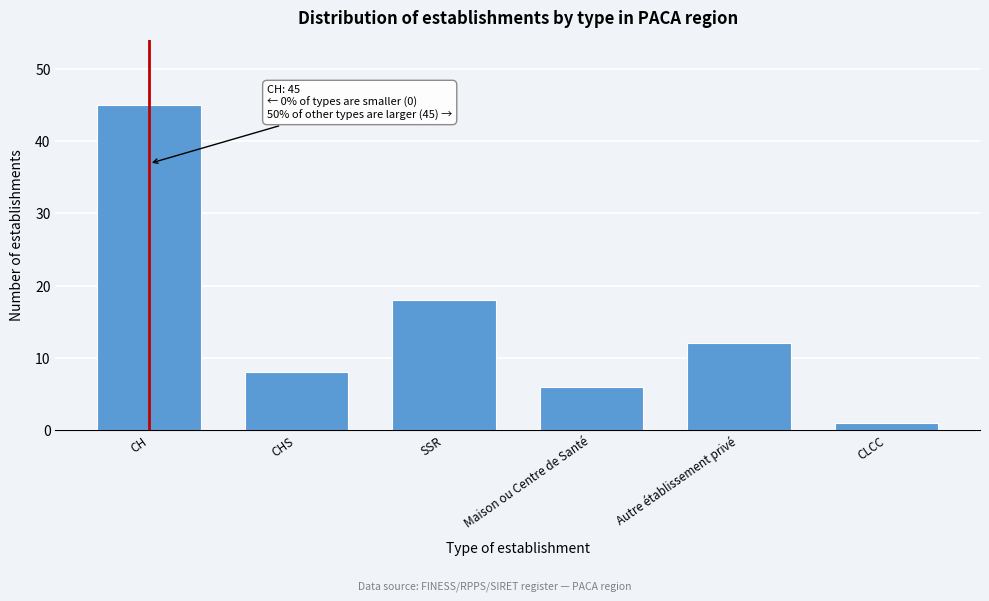

Reading right to left, list all the values displayed in this chart.

1	12	6	18	8	45